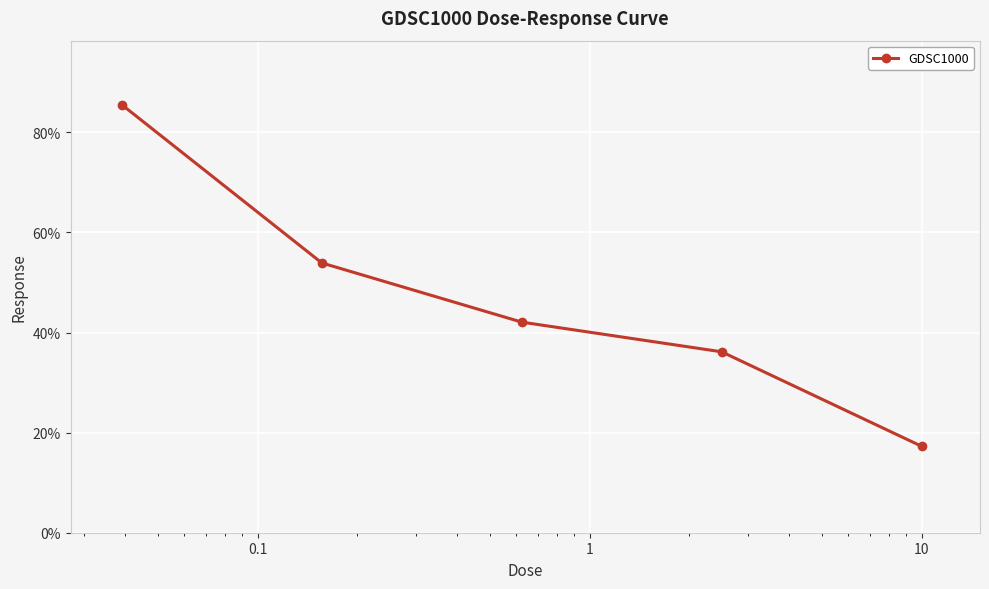

What is the greatest value displayed?

85.5